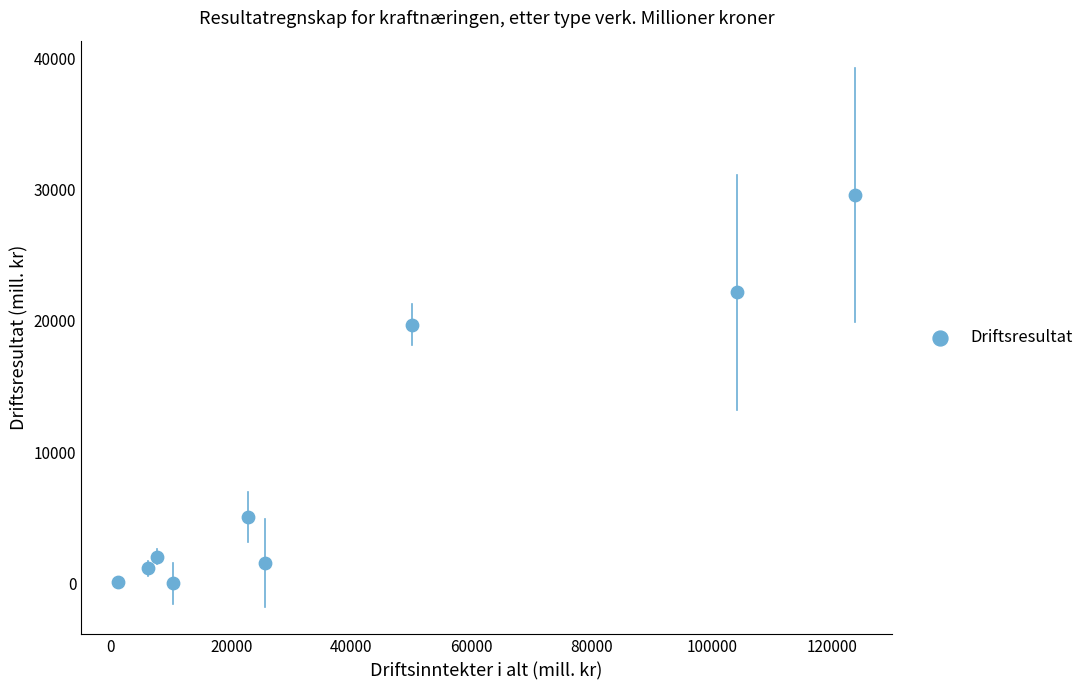

What is the range of Y values (max minus min)?

29621